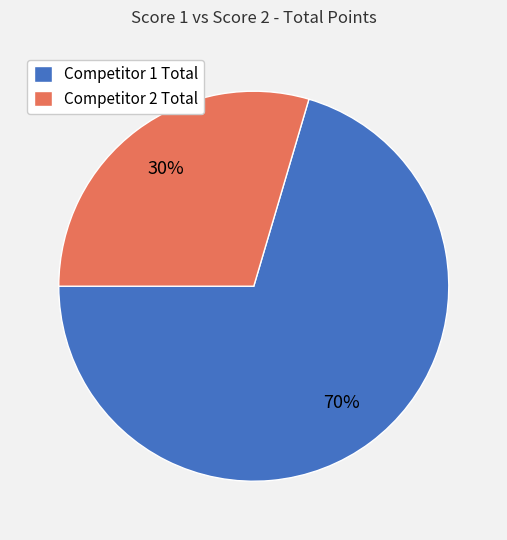

Is the sum of Competitor 2 Total and Competitor 1 Total greater than half?

Yes